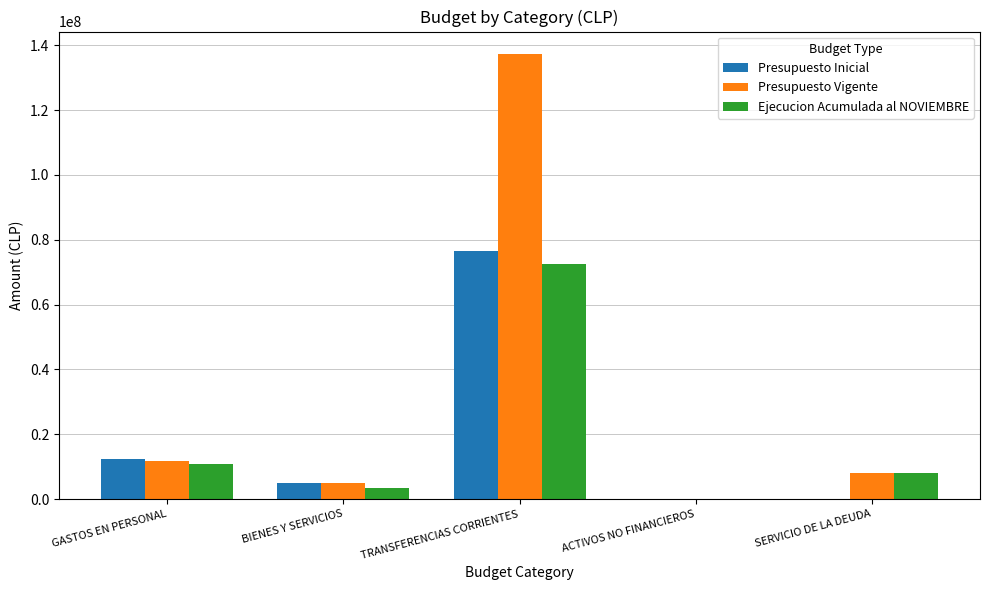

Does the chart contain stacked bars?

No